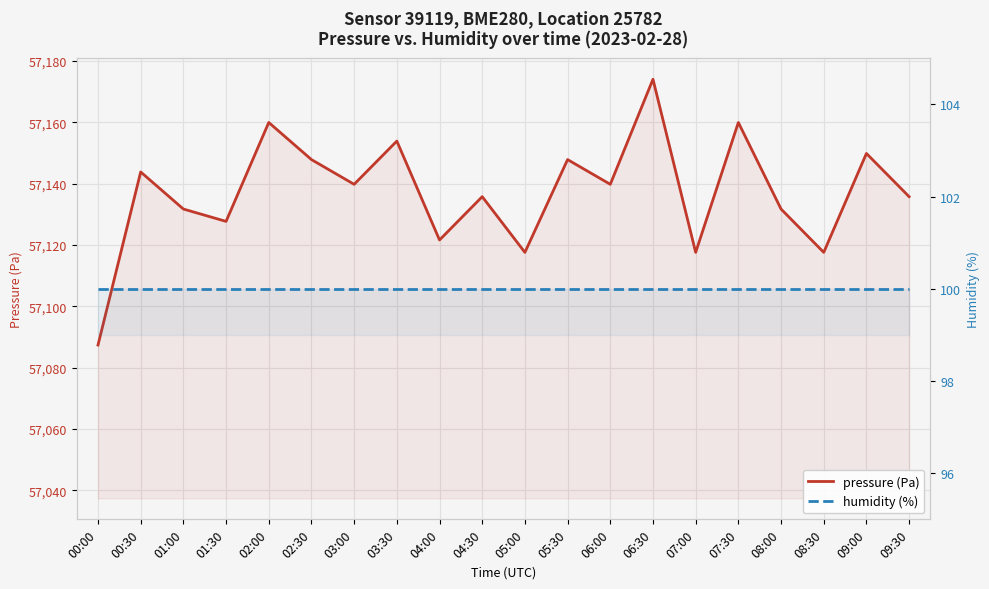

What is the sum of all pressure values?

1142741.1